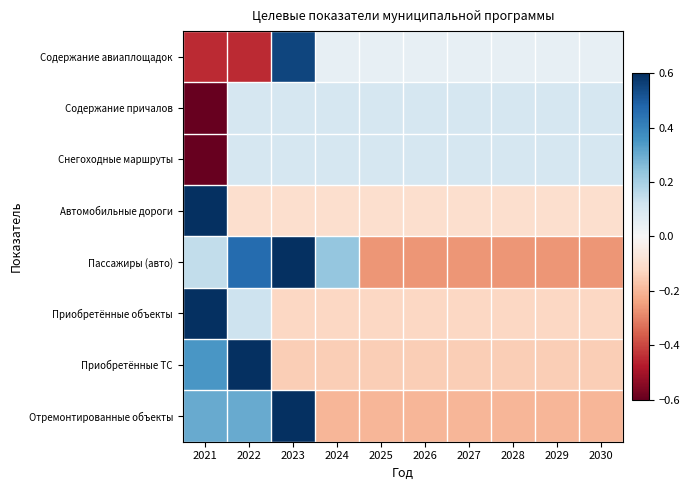

Which series has the largest total across all categories?

Содержание авиаплощадок